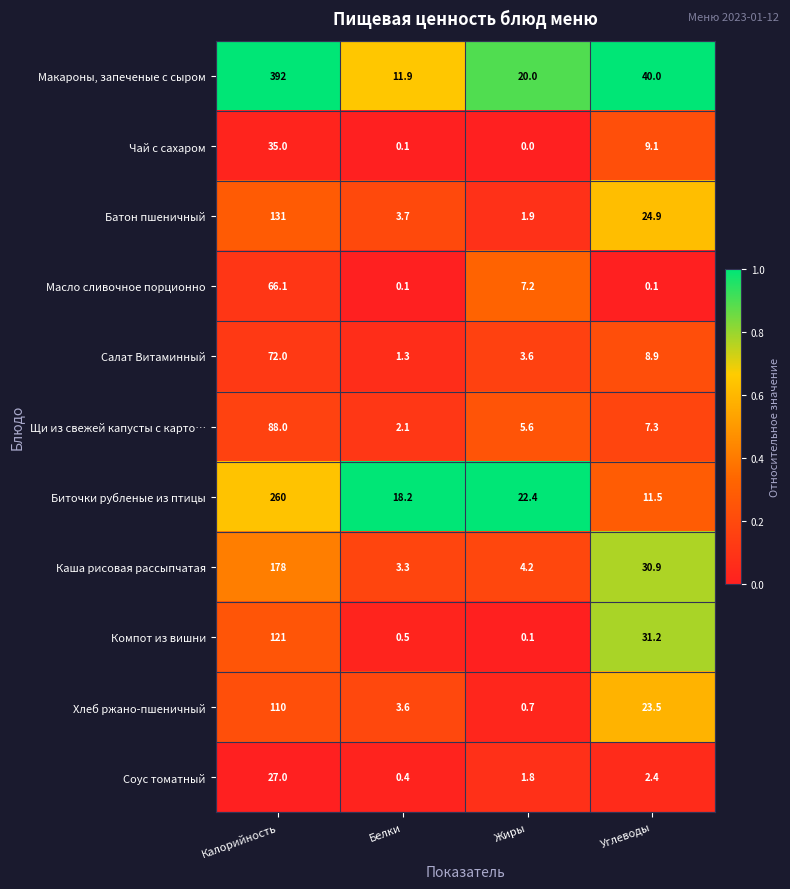

Rank the series by their maximum value, from highest to lowest.

Макароны, запеченые с сыром, Биточки рубленые из птицы, Каша рисовая рассыпчатая, Батон пшеничный, Компот из вишни, Хлеб ржано-пшеничный, Щи из свежей капусты с карто…, Салат Витаминный, Масло сливочное порционно, Чай с сахаром, Соус томатный